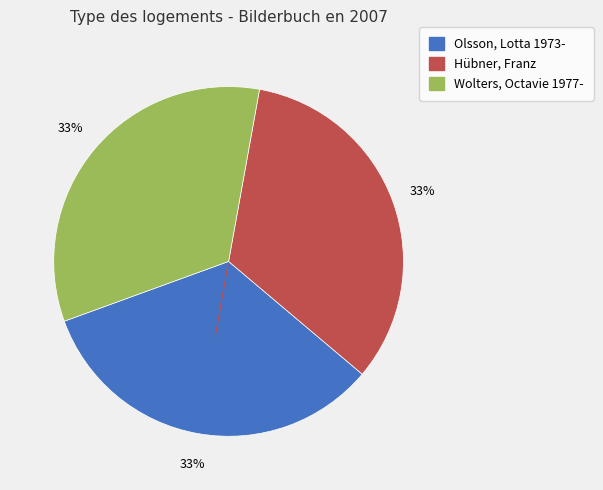

What percentage is the Wolters, Octavie 1977- slice, to the nearest percent?

33%